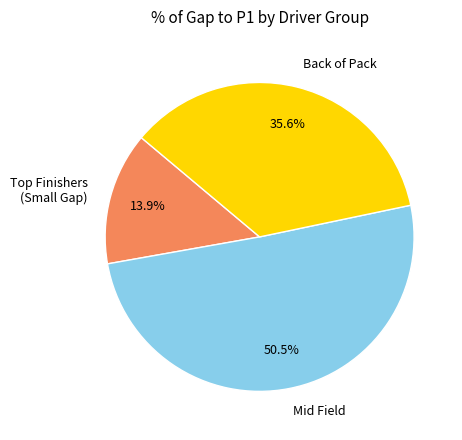

How much of the chart is everything except Back of Pack?

64.4%